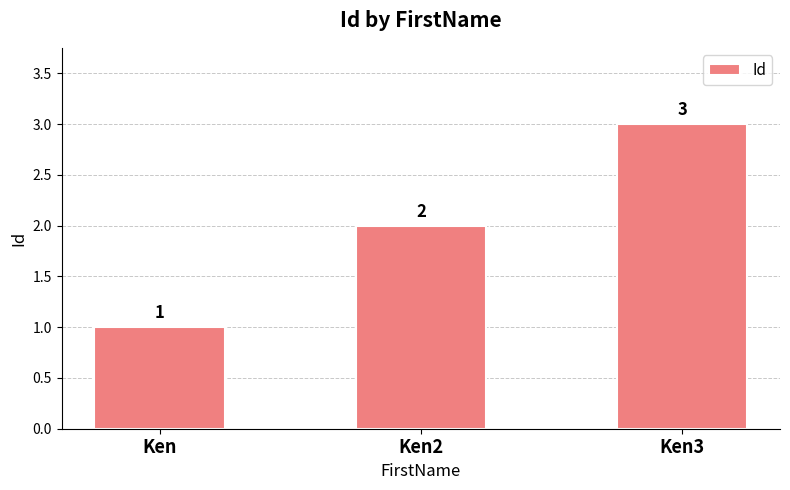

Count the values in the range 1 to 3.

3